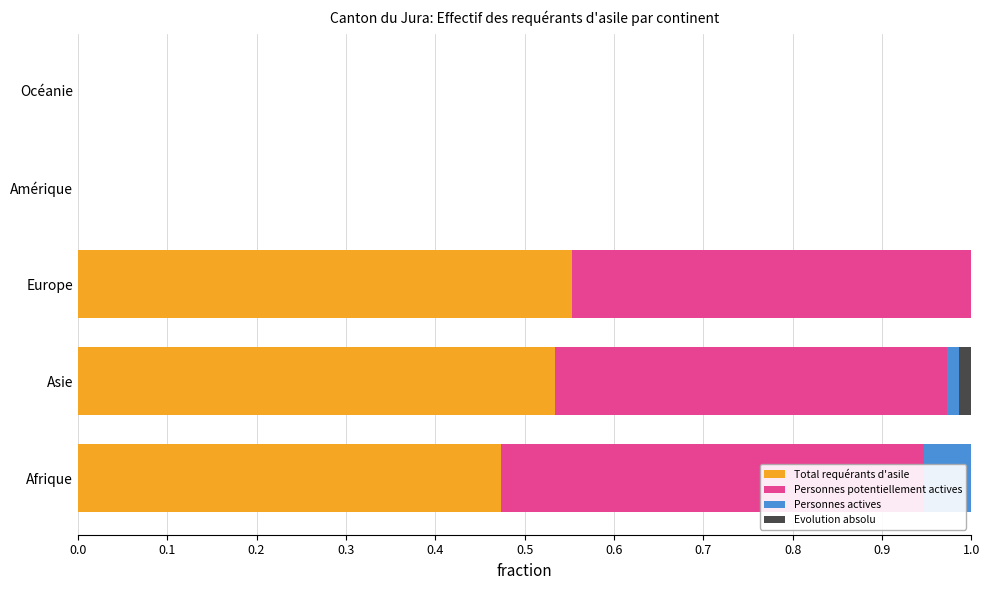

Is it true that Personnes actives equals -0.0 at Amérique?

False